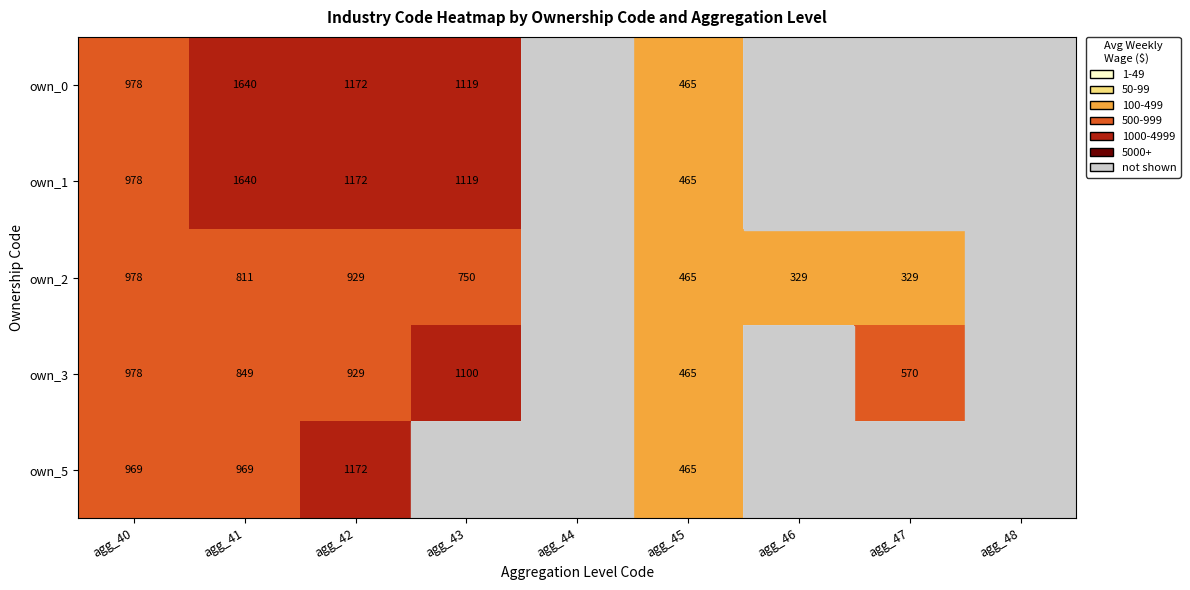

The value of own_2 at agg_40 is 1360. True or false?

False